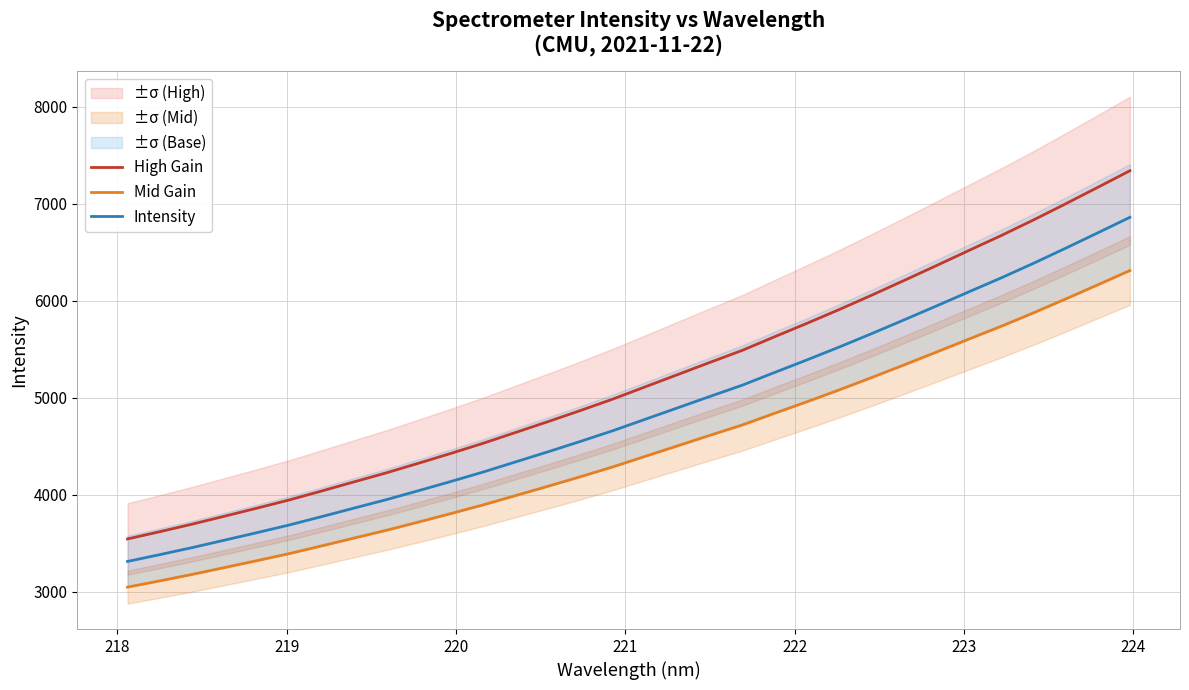

True or false: High Gain and Intensity cross at least once.

False